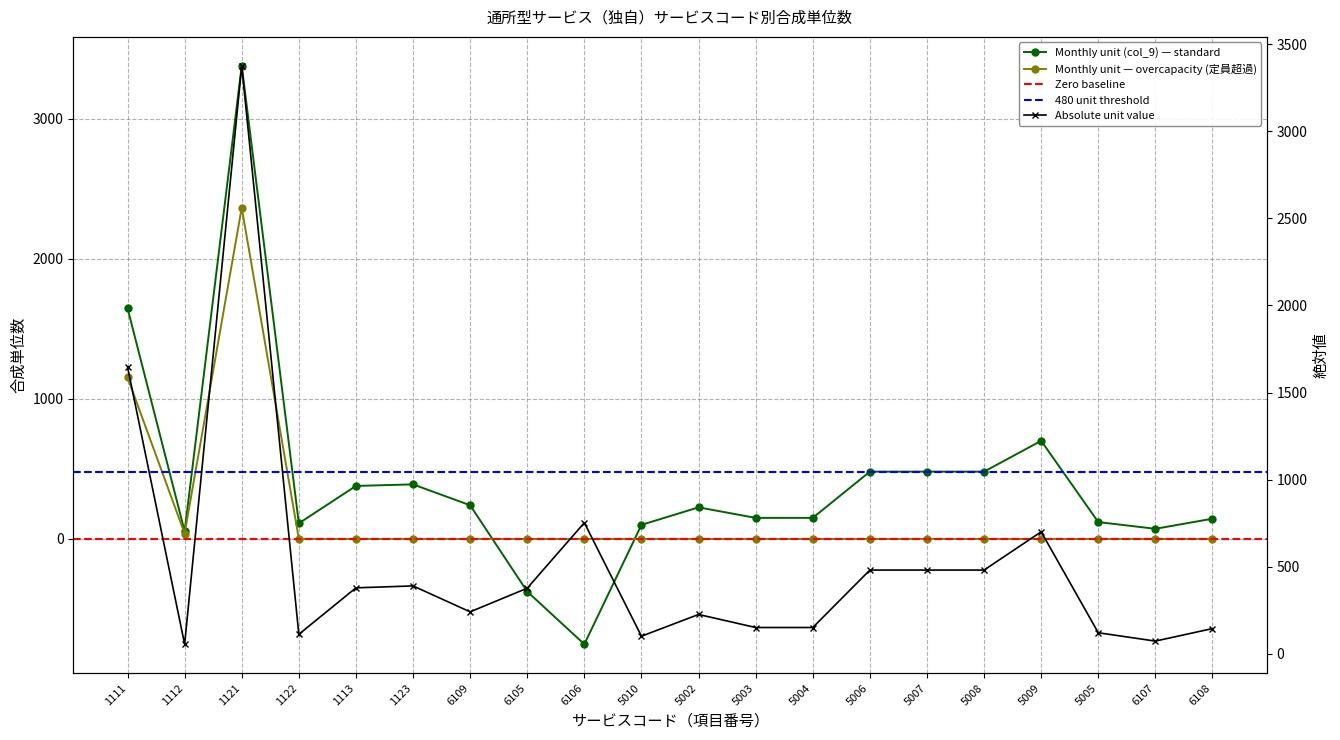

Reading left to right, list all the values displayed in this chart.

Monthly unit (col_9): 1111=1647	1112=54	1121=3377	1122=111	1113=378	1123=389	6109=240	6105=-376	6106=-752	5010=100	5002=225	5003=150	5004=150	5006=480	5007=480	5008=480	5009=700	5005=120	6107=72	6108=144
Overcapacity unit: 1111=1153	1112=38	1121=2364	1122=0	1113=0	1123=0	6109=0	6105=0	6106=0	5010=0	5002=0	5003=0	5004=0	5006=0	5007=0	5008=0	5009=0	5005=0	6107=0	6108=0
Bonus/Deduction abs: 1111=1647	1112=54	1121=3377	1122=111	1113=378	1123=389	6109=240	6105=376	6106=752	5010=100	5002=225	5003=150	5004=150	5006=480	5007=480	5008=480	5009=700	5005=120	6107=72	6108=144